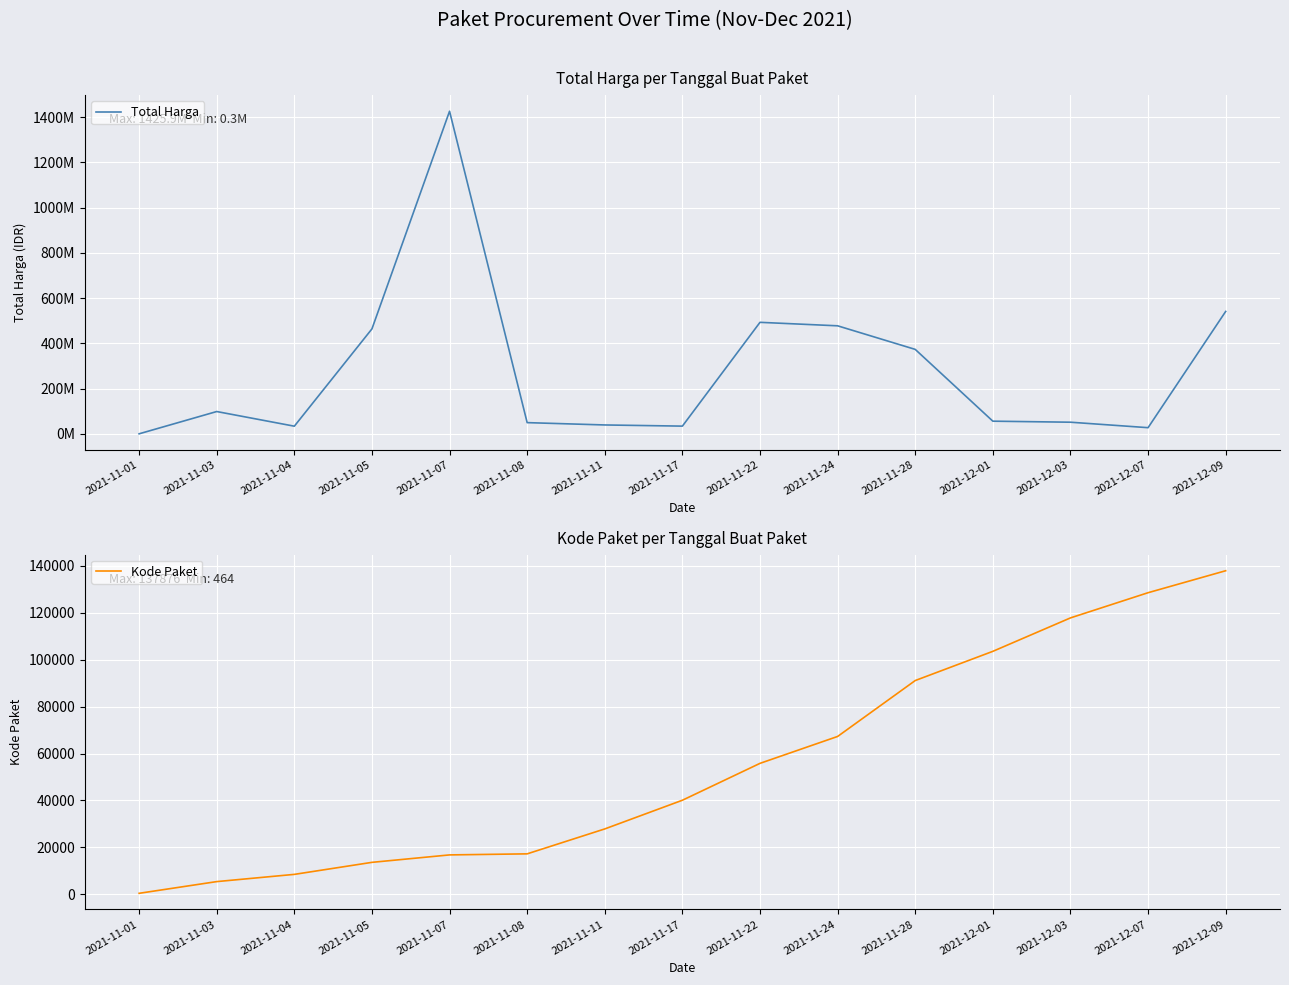

Reading left to right, list all the values displayed in this chart.

Total Harga: 333600	98772570	34000000	464002100	1425867900	49730040	39440000	34292000	493000000	477600000	373404000	56152800	51601000	27412000	541071000
Kode Paket: 464	5449	8530	13652	16823	17272	27891	40112	55826	67279	91101	103541	117783	128516	137876